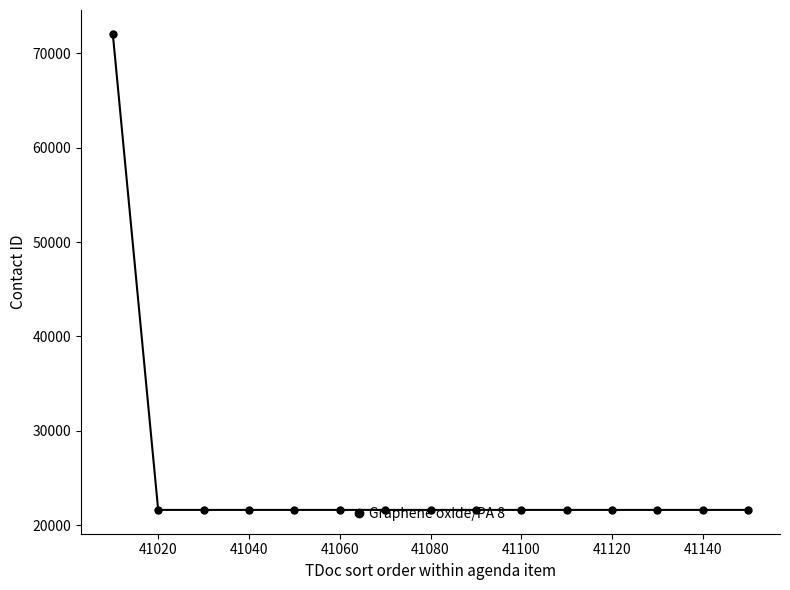

What is the sum of all values?

374595